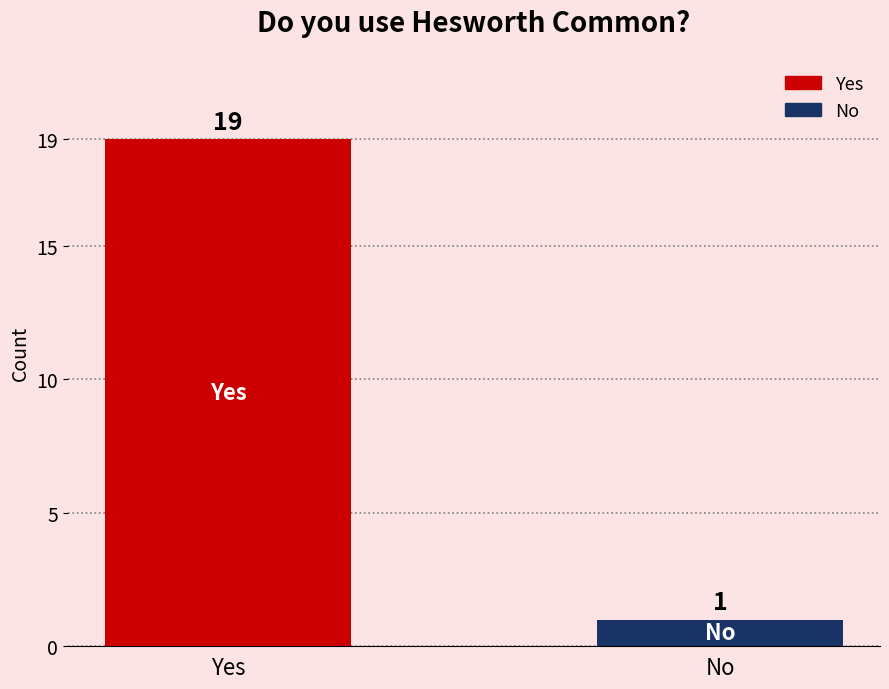

What is the label of the 1st bar from the right?

No